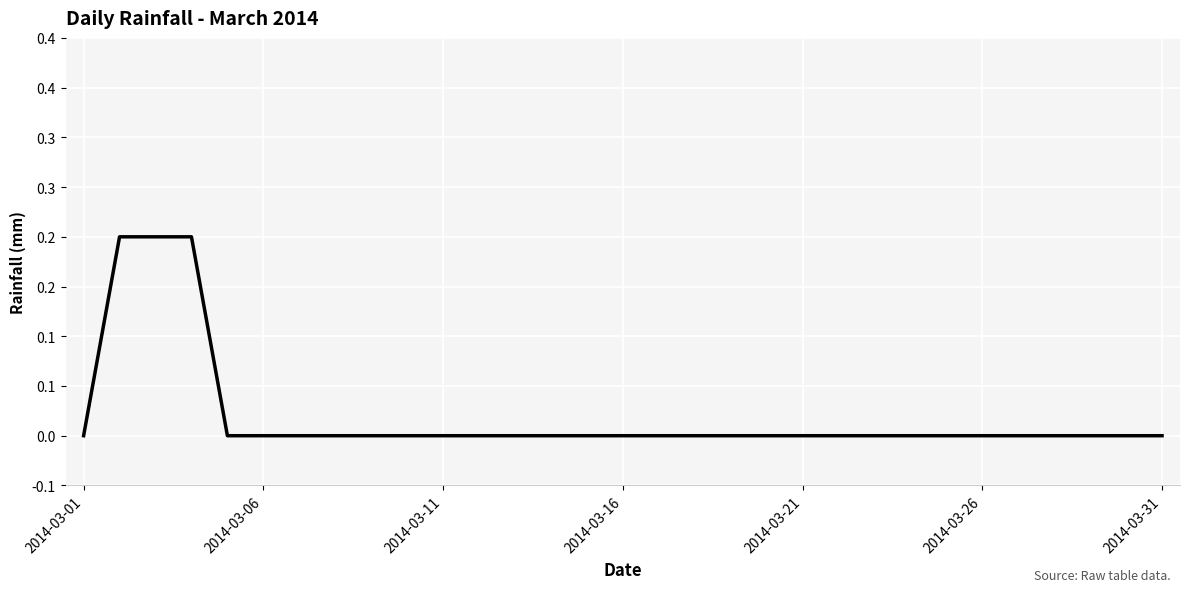

Does the chart have visible grid lines?

Yes